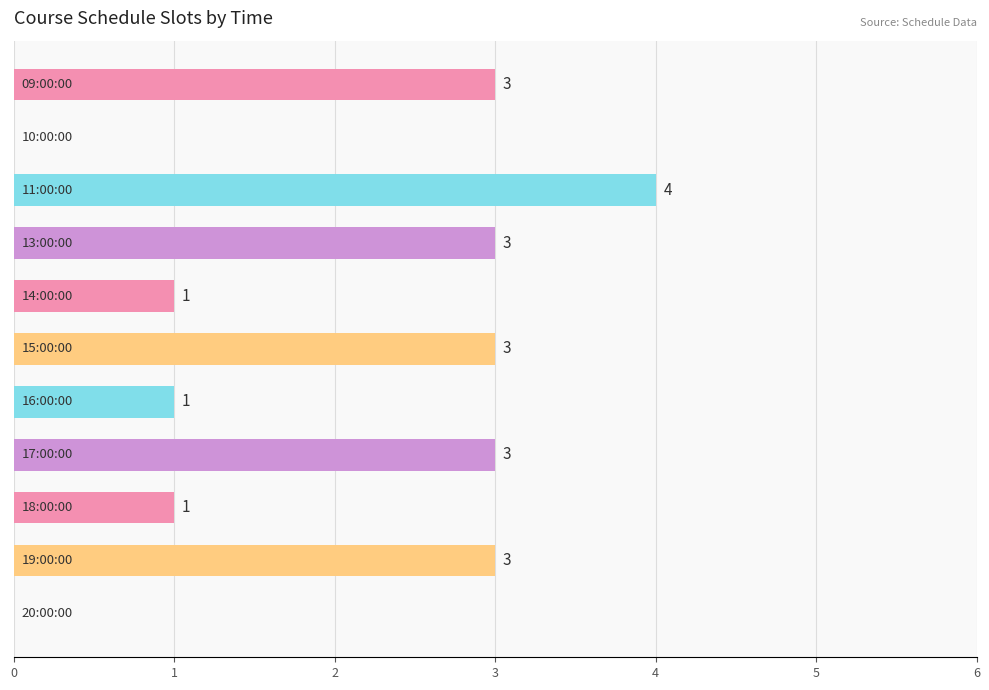

What is the sum of all values?

22